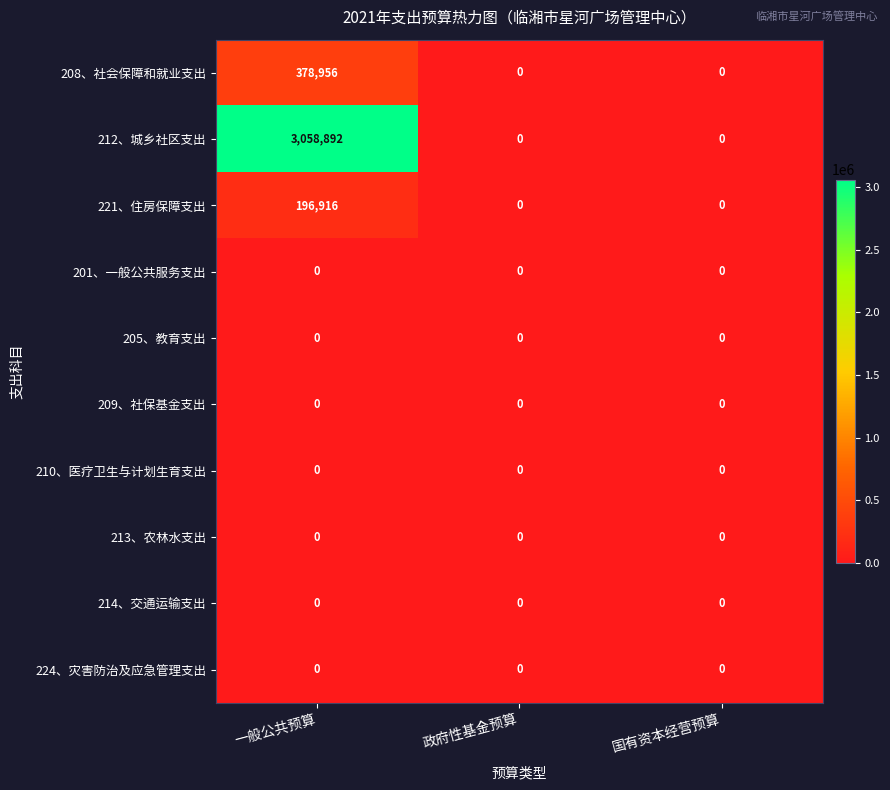

The 224、灾害防治及应急管理支出 series shows 0 at 一般公共预算. True or false?

True